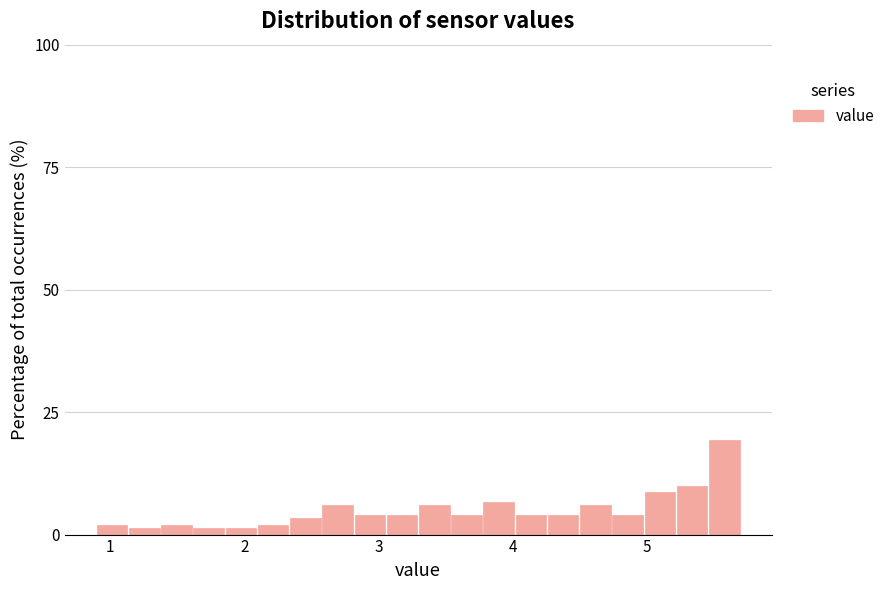

Around what value on the x-axis is the tallest bar? Give the approximate position of its centre, as read against the axis.

5.6